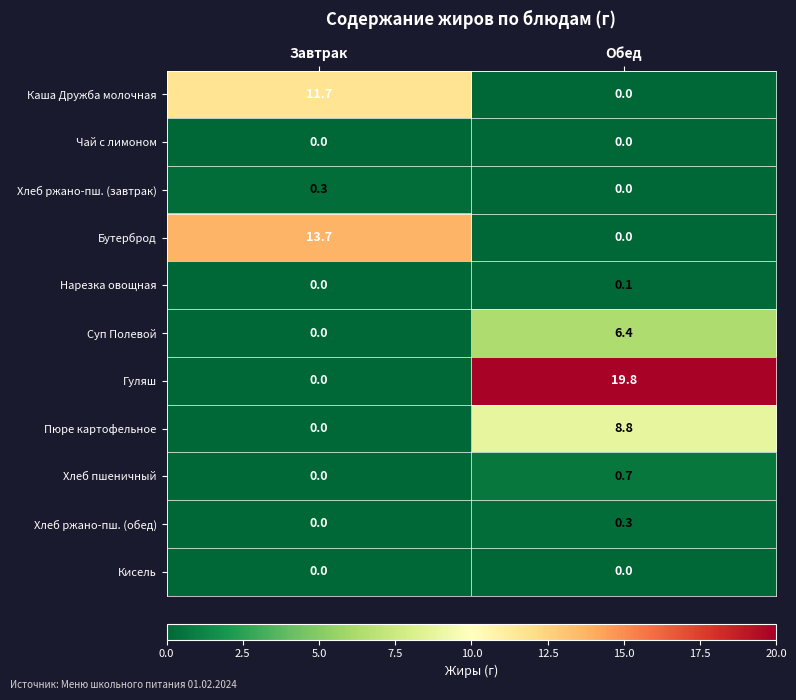

At which category is the sum across all series the highest?

Обед